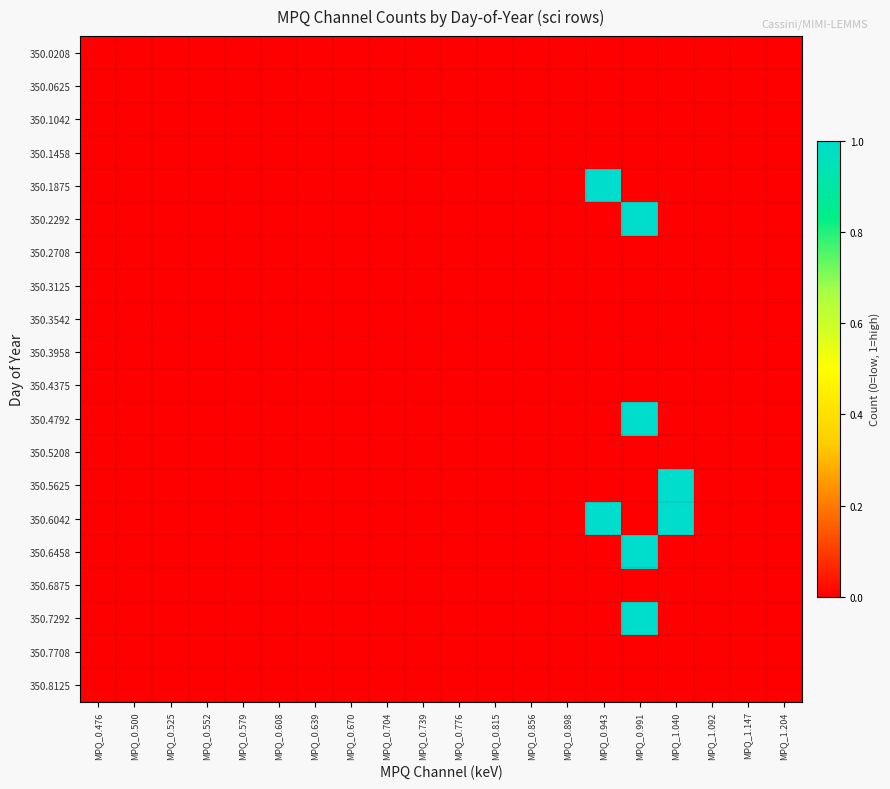

At how many categories does at least one series exceed 0?

3